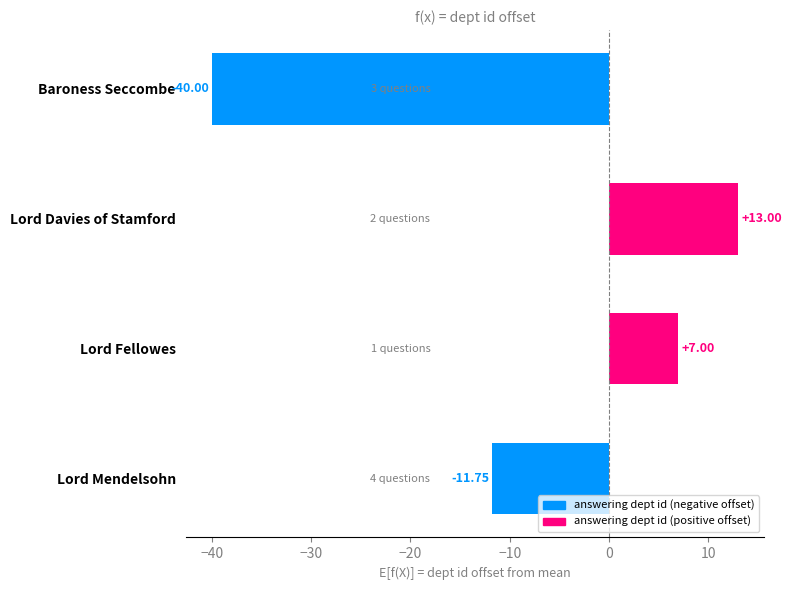

Rank the categories by value from highest to lowest.

Lord Davies of Stamford, Lord Fellowes, Lord Mendelsohn, Baroness Seccombe